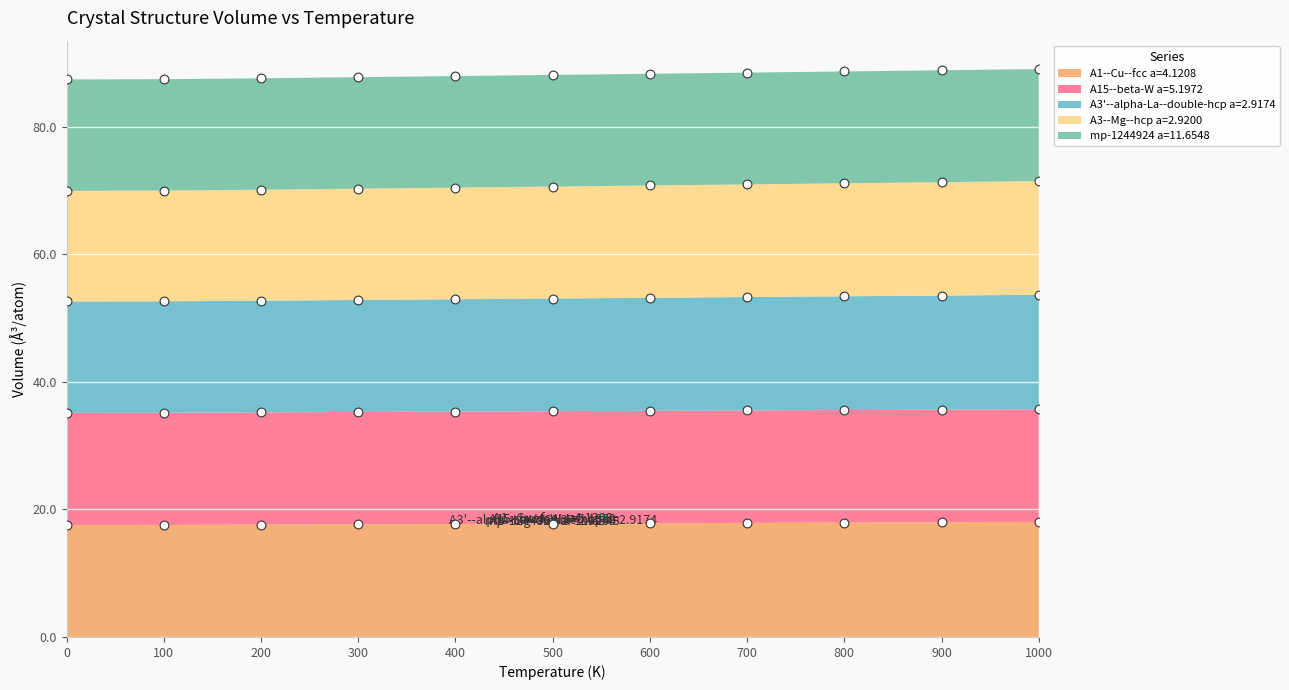

What are all the series names shown in the legend?

A1--Cu--fcc a=4.1208, A15--beta-W a=5.1972, A3'--alpha-La--double-hcp a=2.9174, A3--Mg--hcp a=2.9200, mp-1244924 a=11.6548